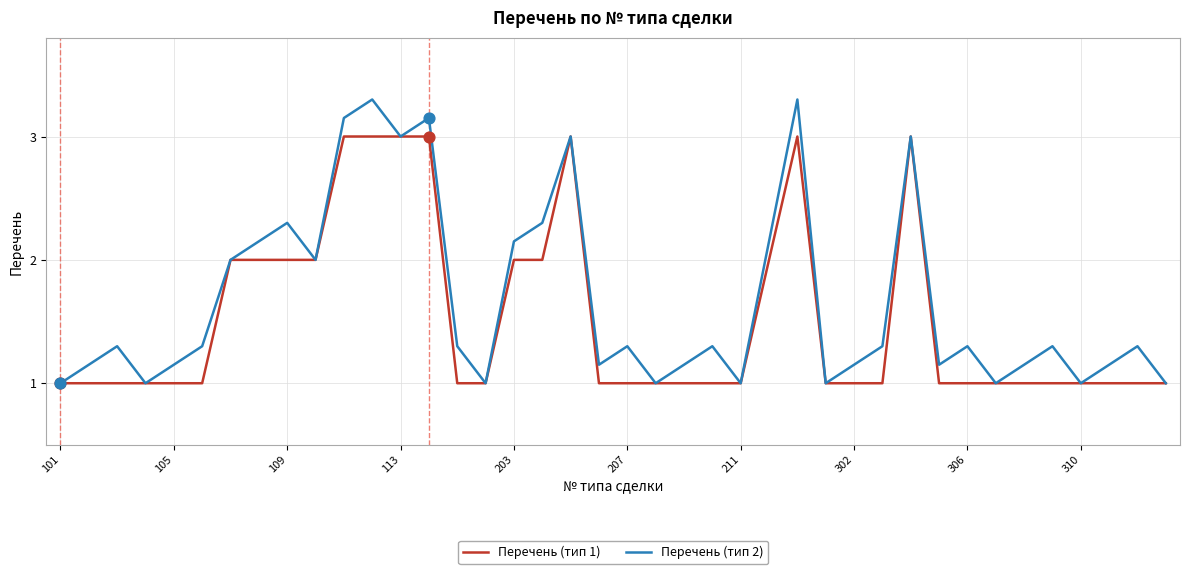

Which series has the largest total across all categories?

Перечень (тип 2)